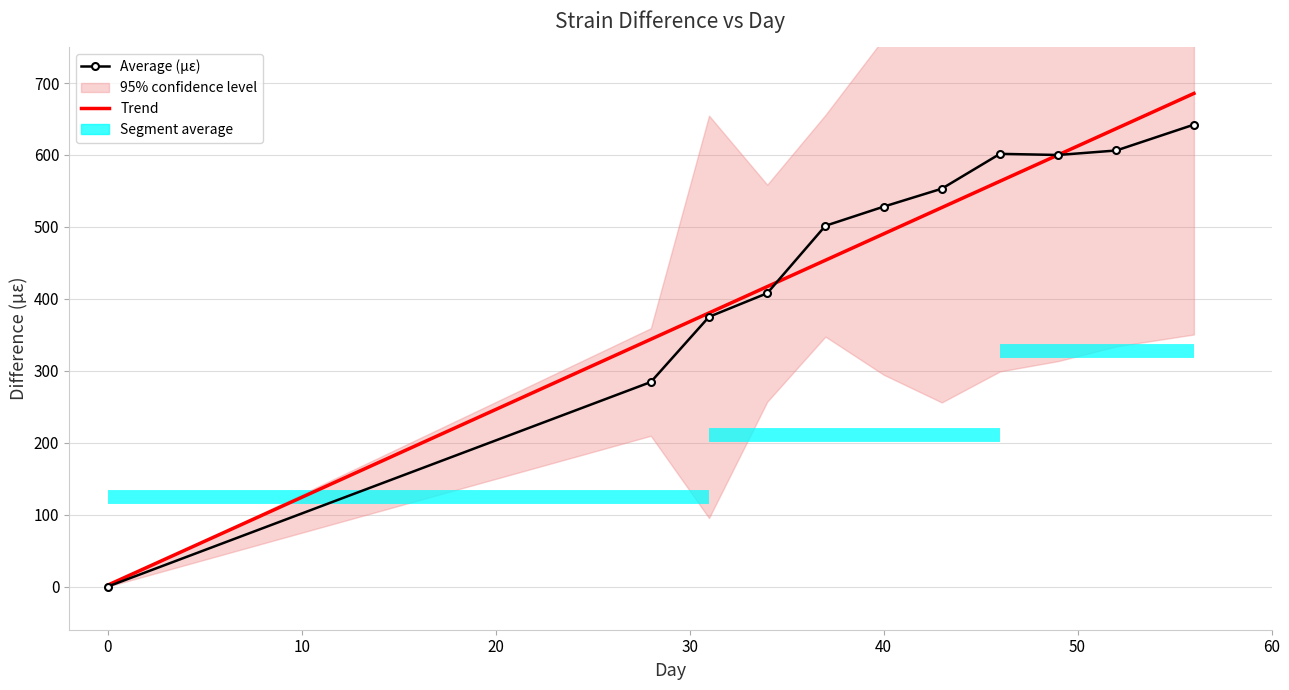

How many times do Trend and Average (µε) cross each other?

2